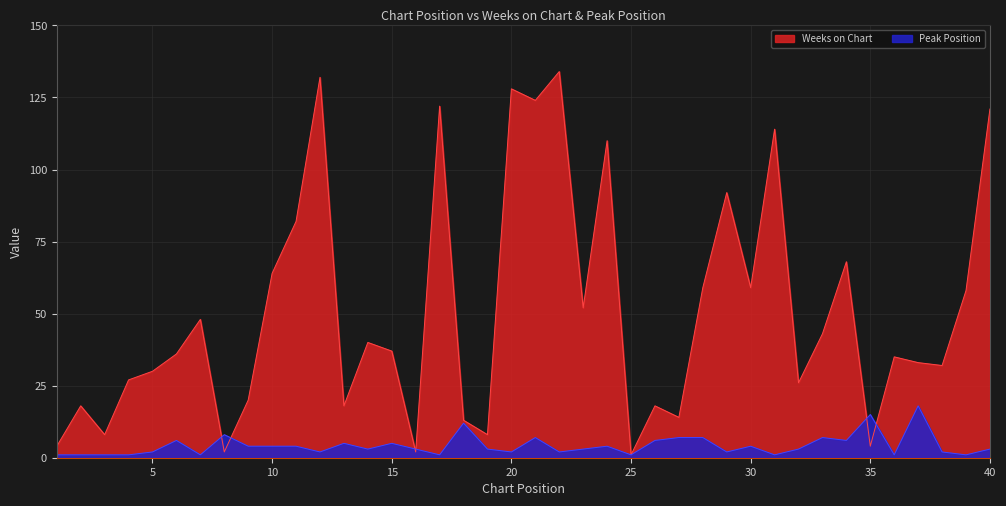

At which category does the chart reach its minimum across all series?

25